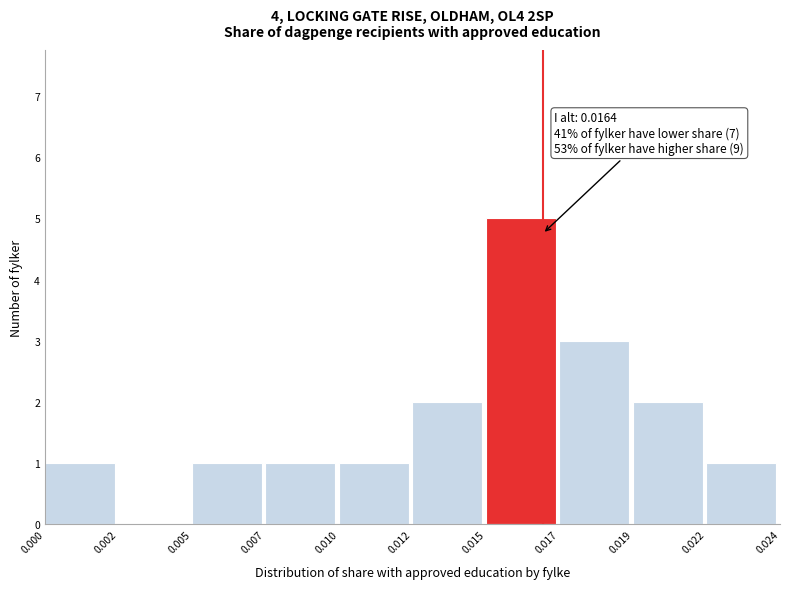

Reading left to right, transcribe all the data shown in this chart.

0.000=1	0.002=0	0.005=1	0.007=1	0.010=1	0.012=2	0.015=5	0.017=3	0.019=2	0.022=1